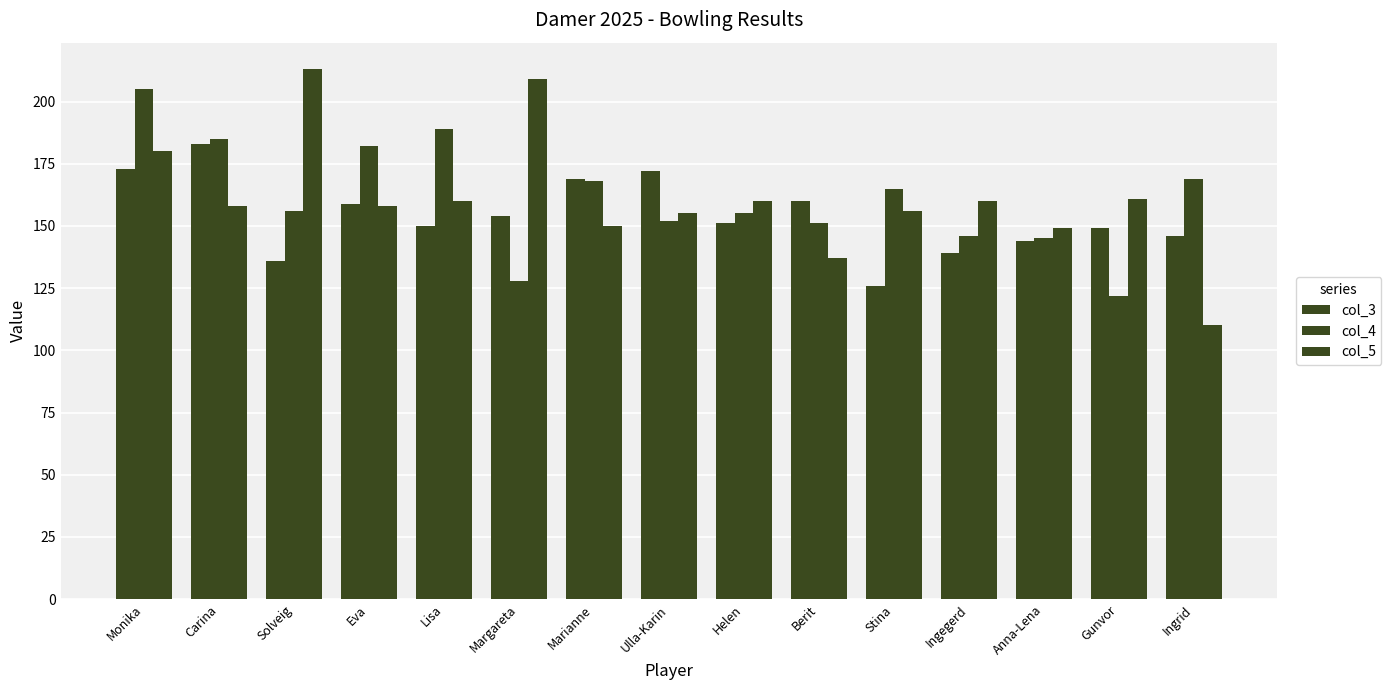

How many bars are there in total?

45